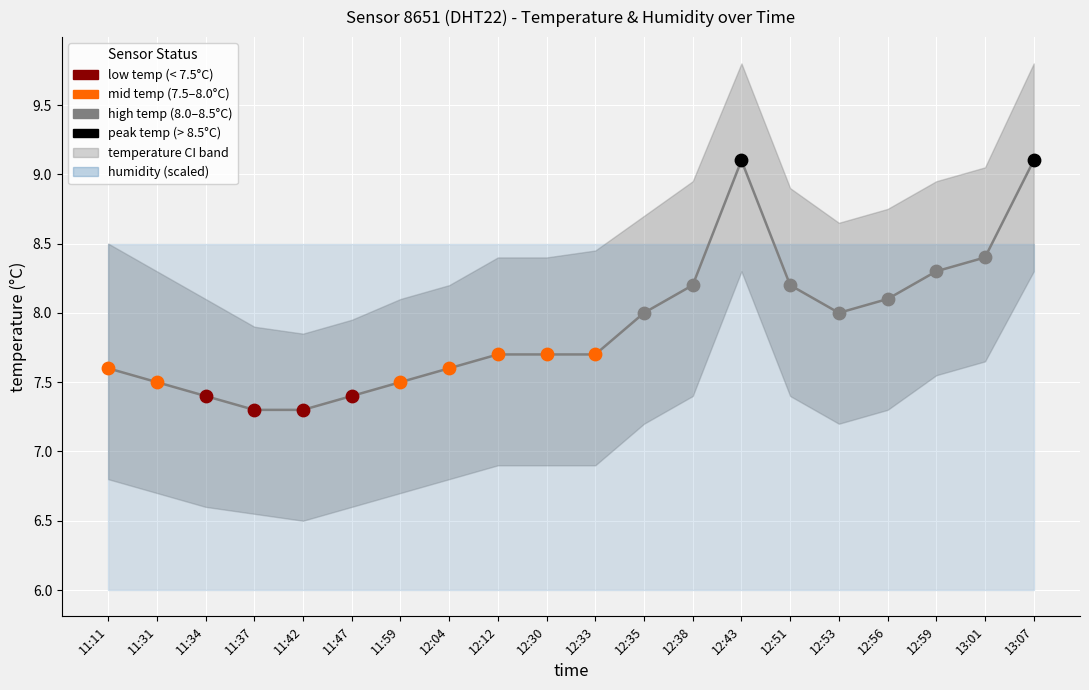

What is the change in value from 11:59 to 13:01?

+0.9